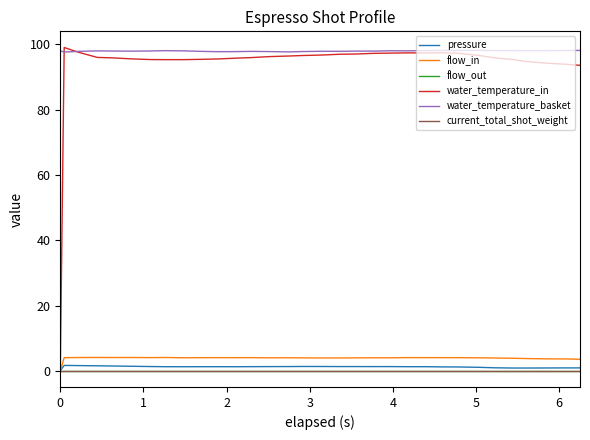

Is this an area chart (filled region under the line)?

No